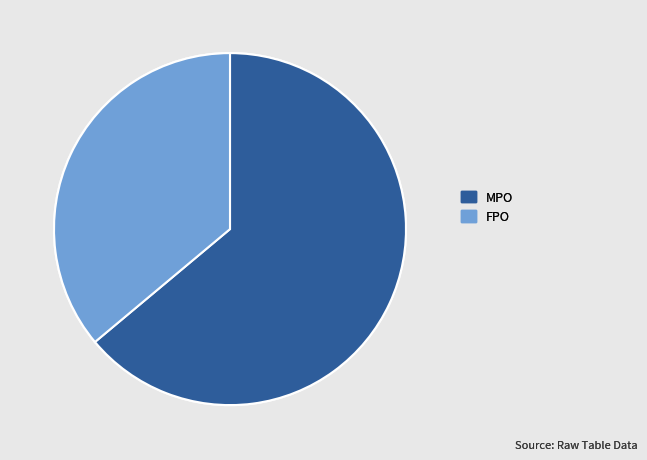

Is there a majority slice in this chart?

Yes